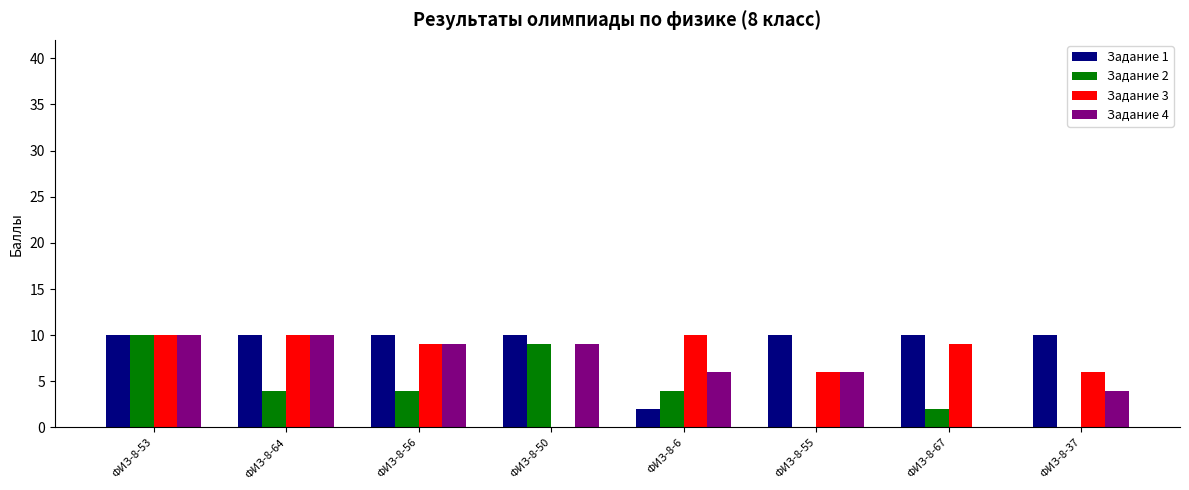

Reading right to left, what are all the values shown in this chart?

Задание 1: 10	10	10	2	10	10	10	10
Задание 2: 0	2	0	4	9	4	4	10
Задание 3: 6	9	6	10	0	9	10	10
Задание 4: 4	0	6	6	9	9	10	10